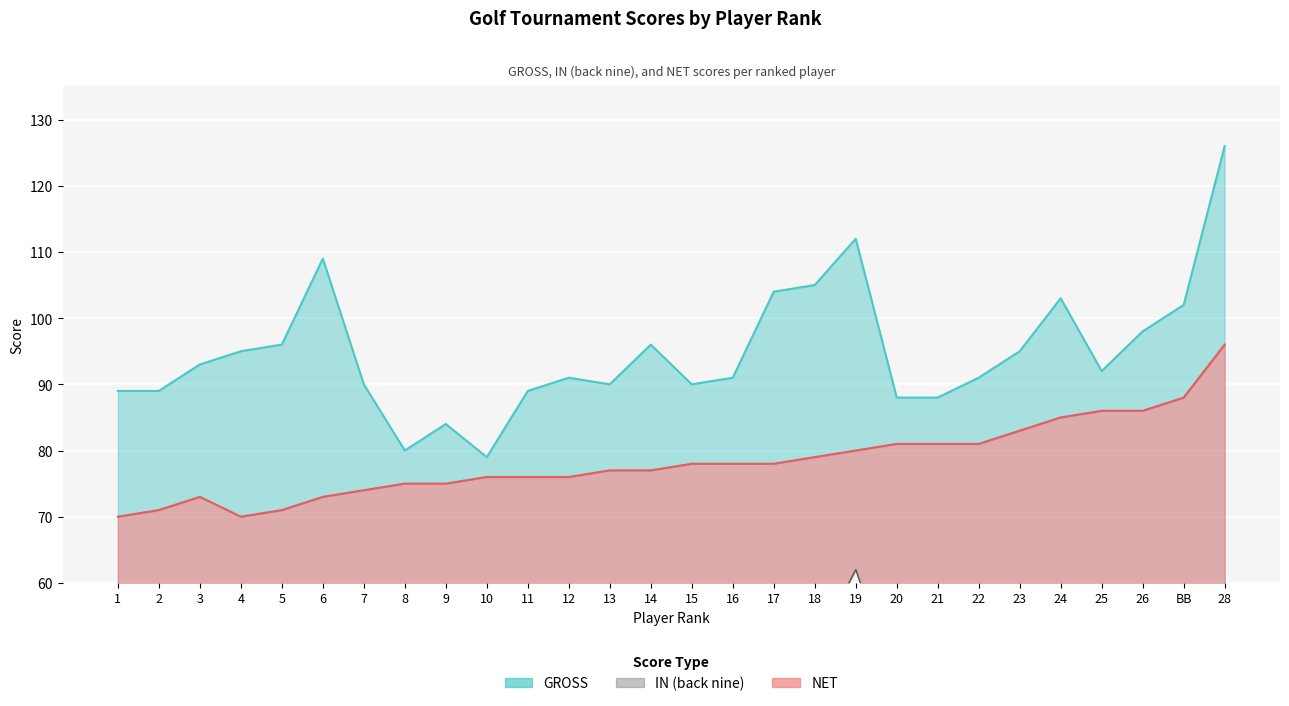

True or false: IN has a value of 59 at 25.

False